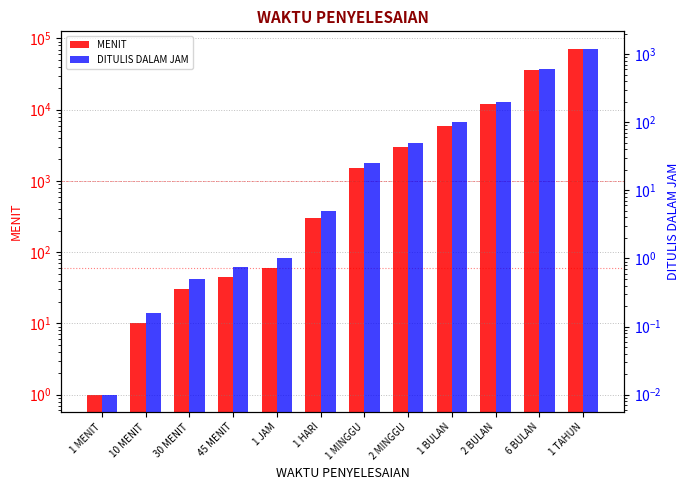

List the series in order of their peak value, highest first.

MENIT, DITULIS DALAM JAM